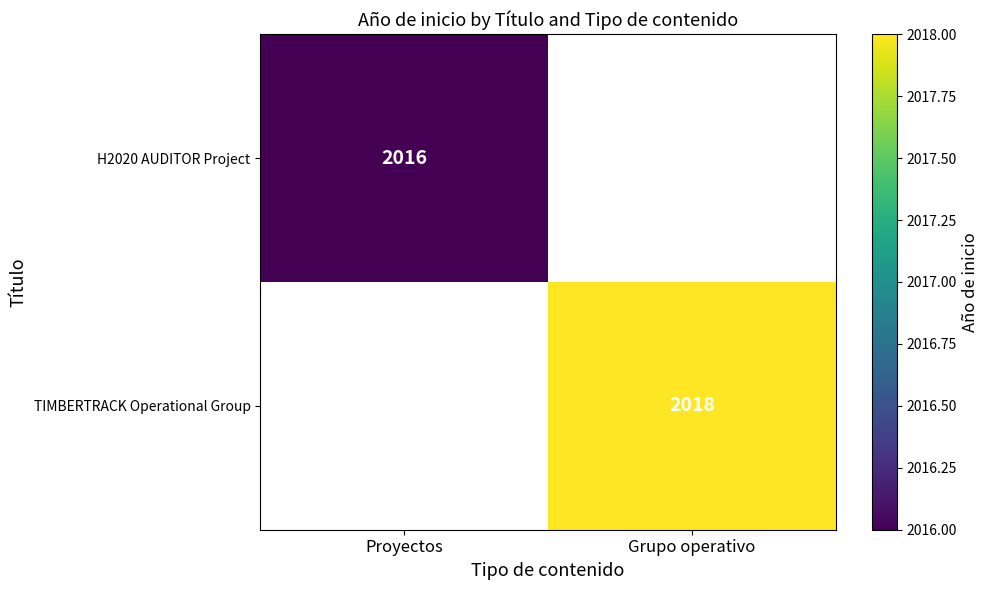

The H2020 AUDITOR Project series shows 3285 at Proyectos. True or false?

False